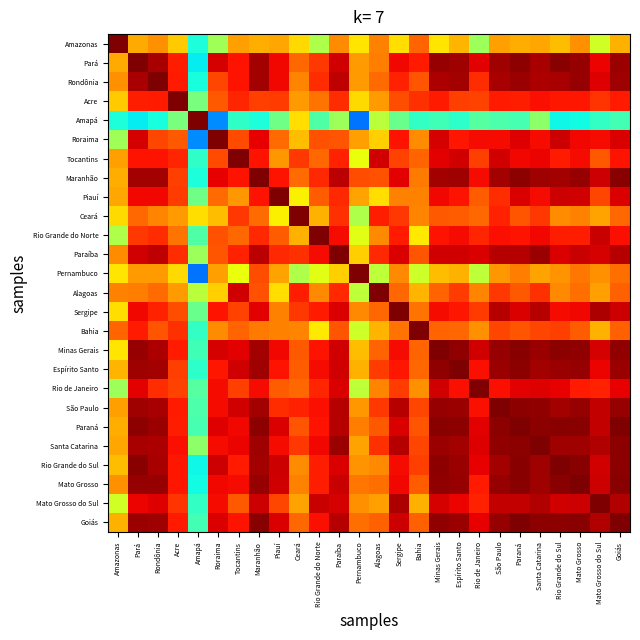

What is the greatest value displayed?

1.0